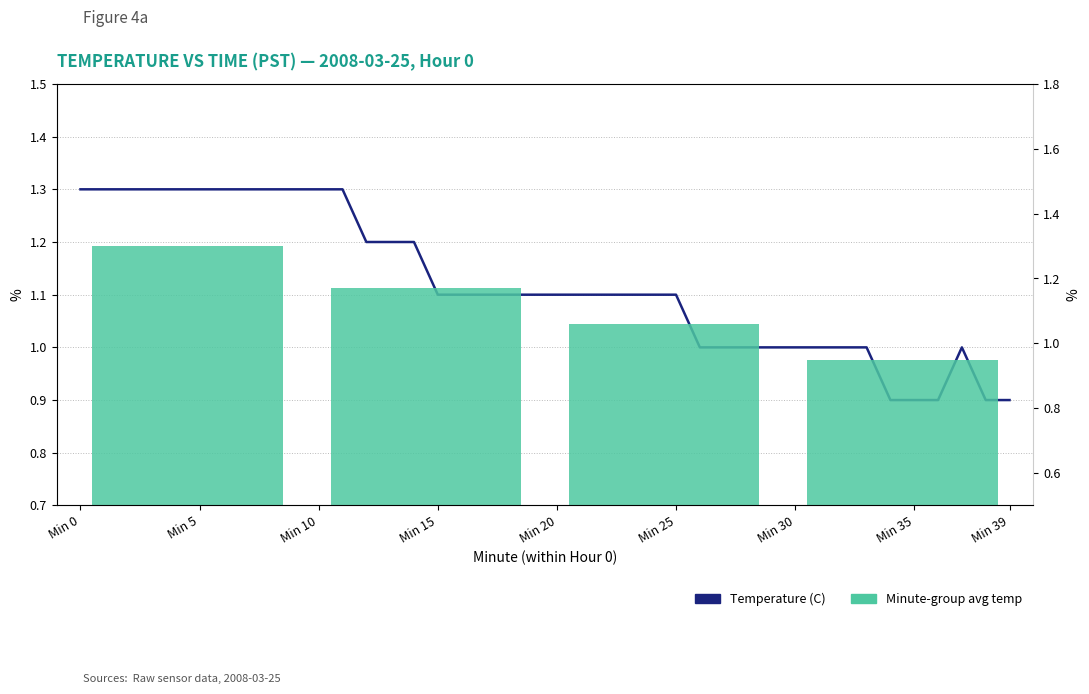

The chart shows a value of 1.5 at 22. True or false?

False